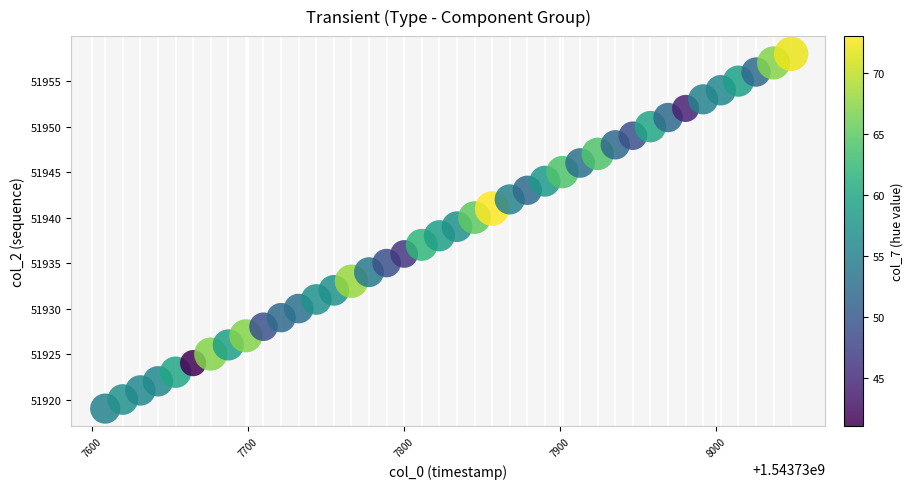

What is the range of Y values (max minus min)?

39